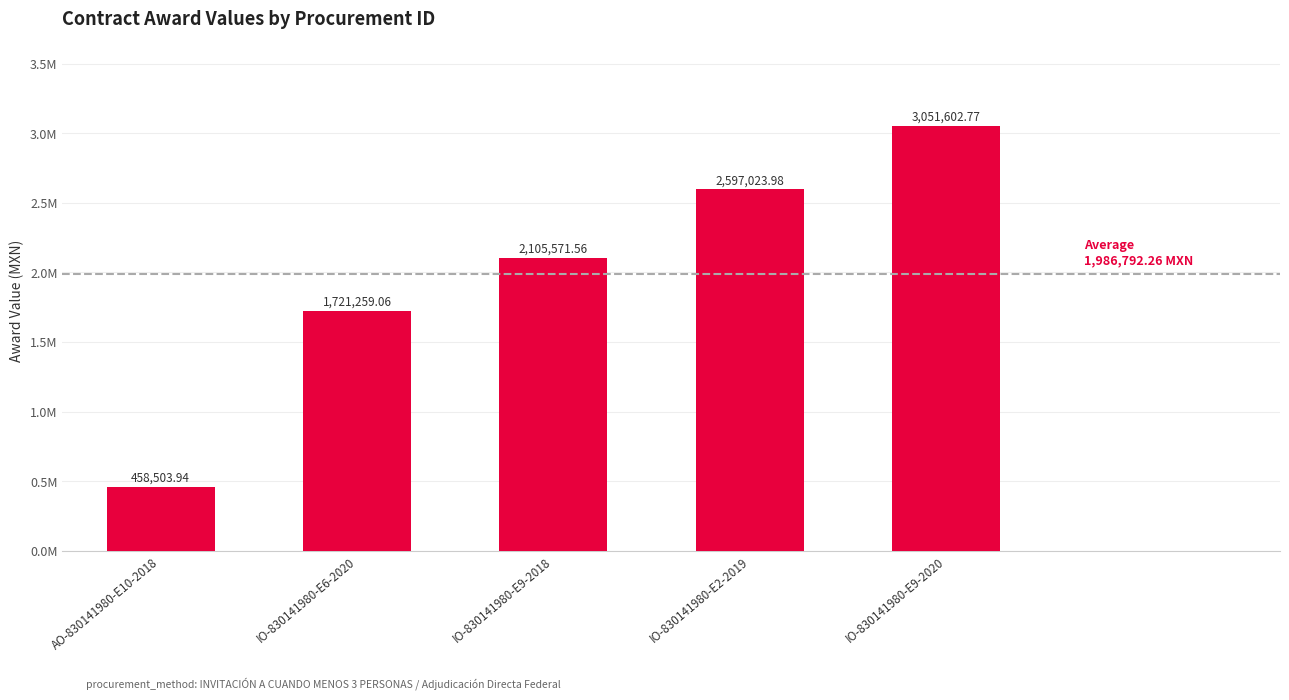

Are the bars horizontal?

No